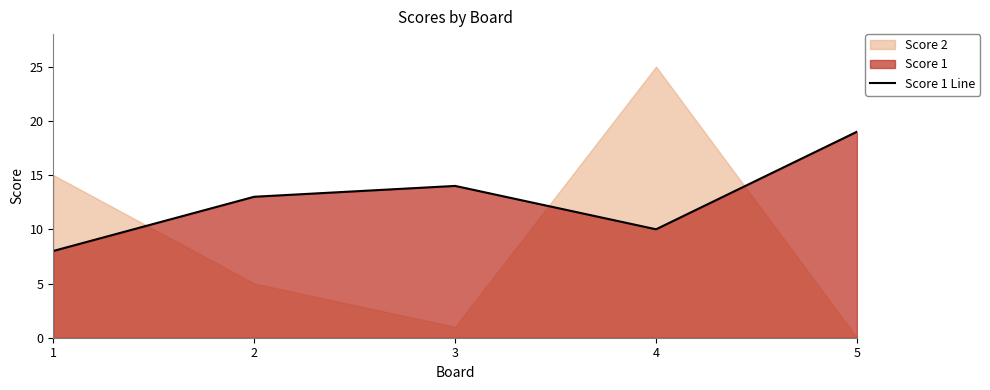

Between 5 and 2, which is larger?

5